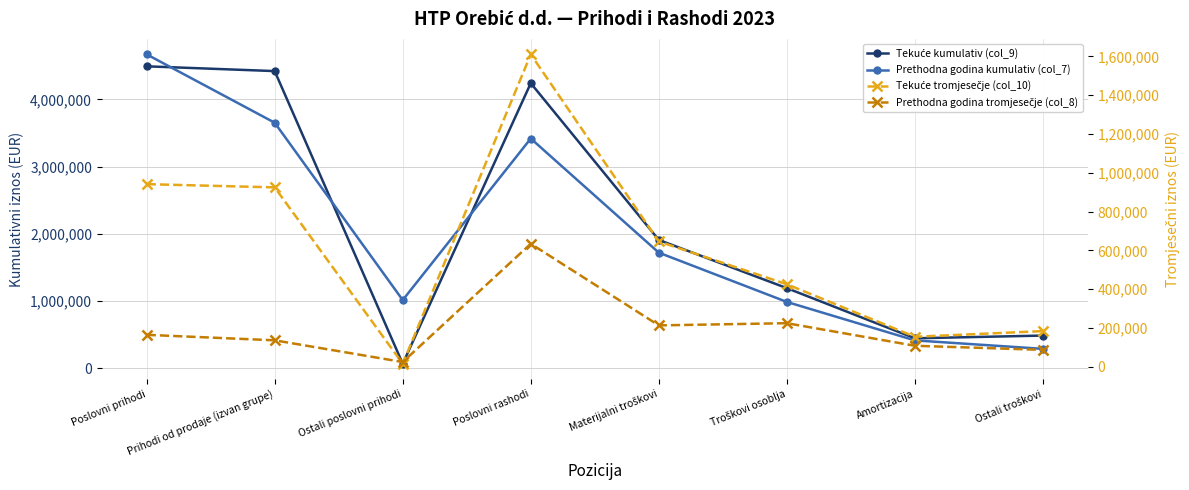

At which category does Tekuće tromjesečje (col_10) reach its first local valley?

Ostali poslovni prihodi